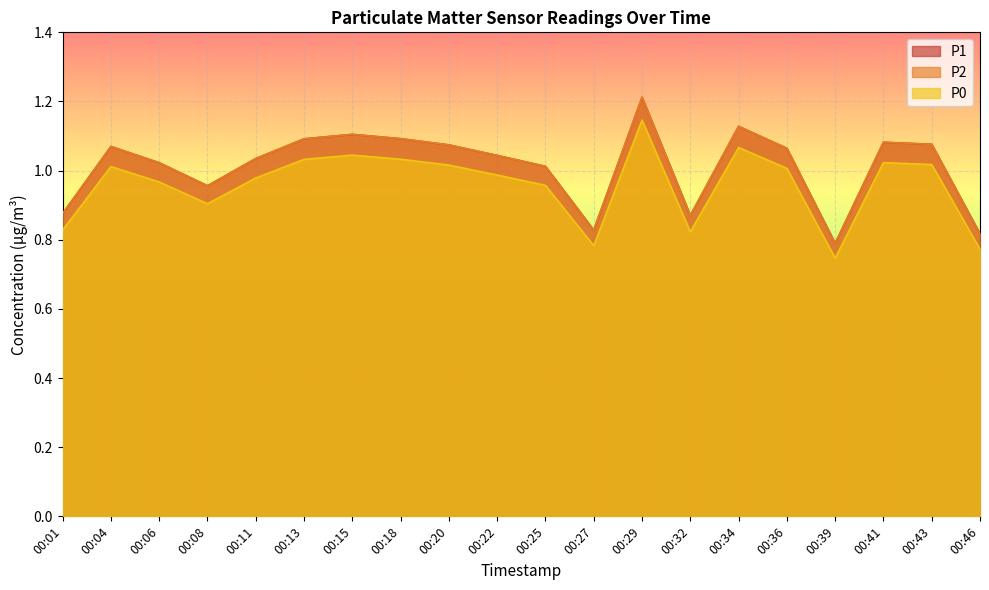

Where is P2 nearest to the value 1?

00:25